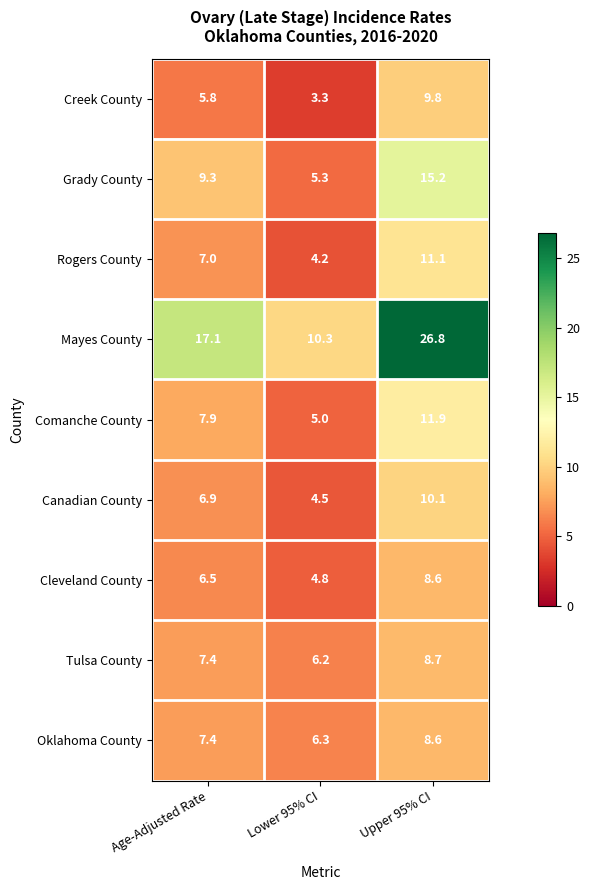

Rank the categories by Cleveland County value from lowest to highest.

Lower 95% CI, Age-Adjusted Rate, Upper 95% CI